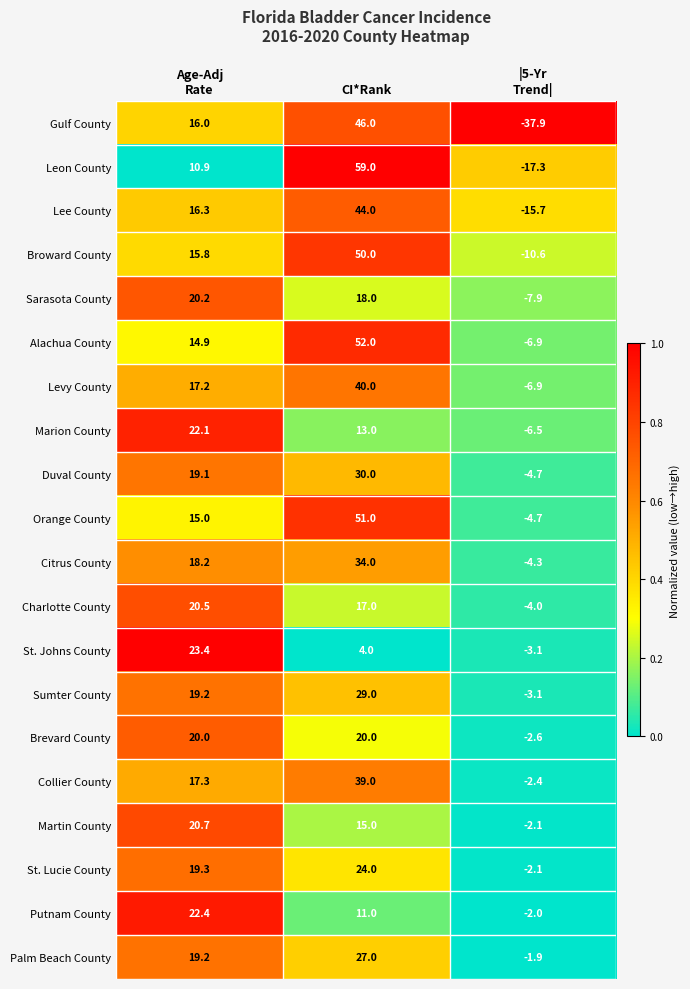

What is the average value of the Levy County series?

16.8